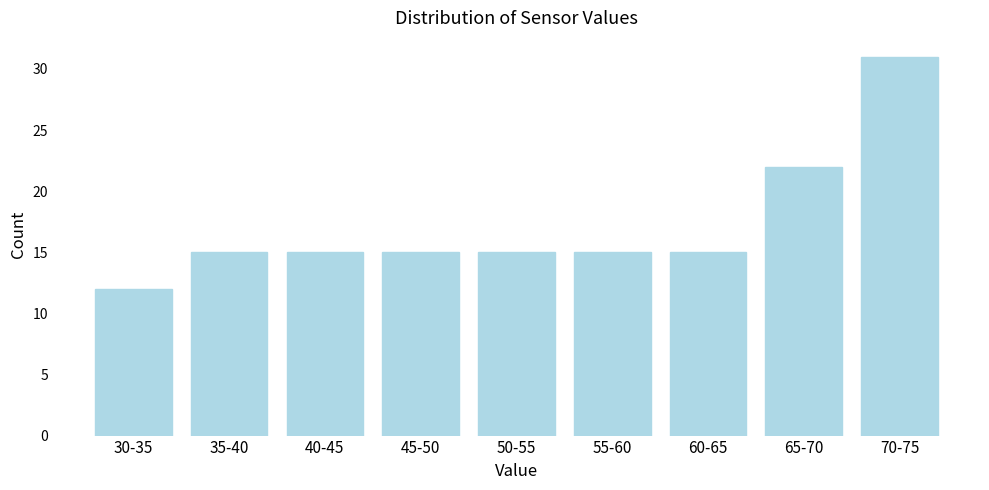

Reading left to right, transcribe all the data shown in this chart.

12	15	15	15	15	15	15	22	31